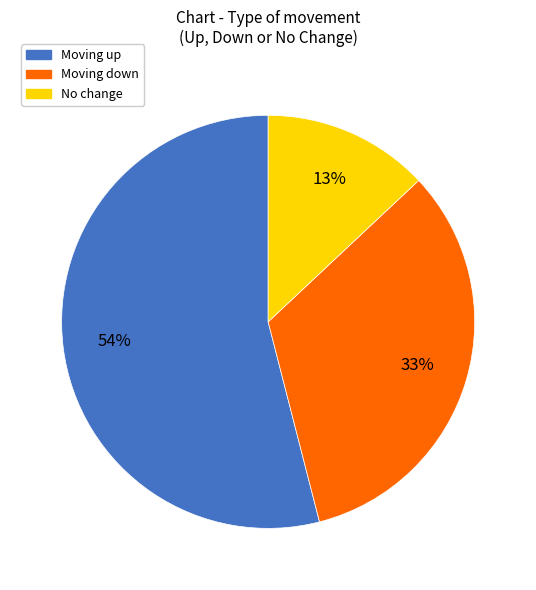

Does any single category account for the majority?

Yes